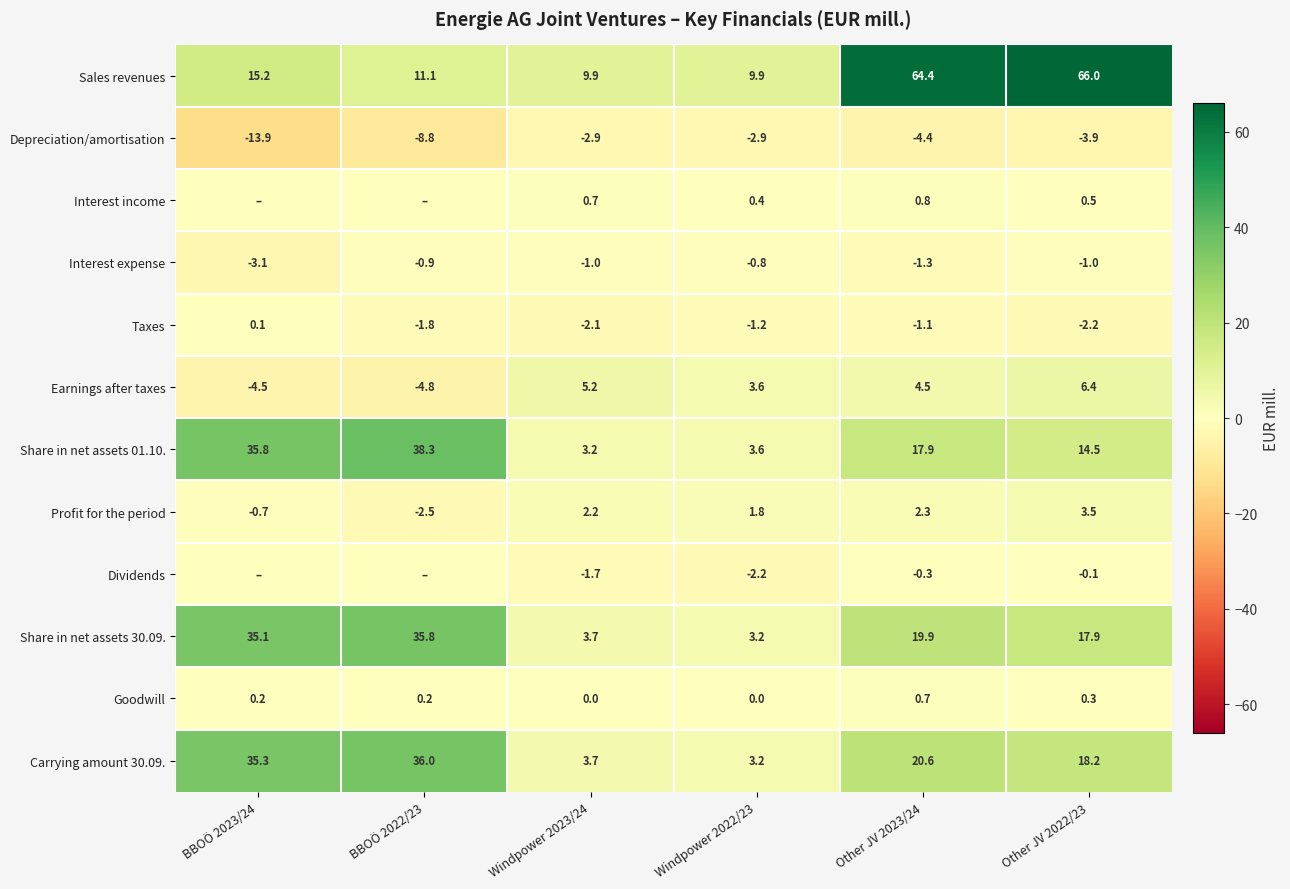

The Goodwill series shows 0.2 at BBOÖ 2022/23. True or false?

True